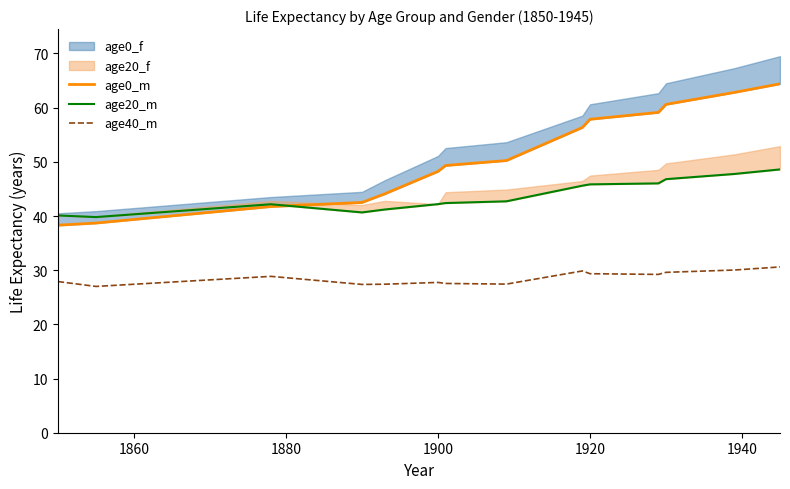

In age20_m, how many points are lower than both neighbors (excluding endpoints)?

2